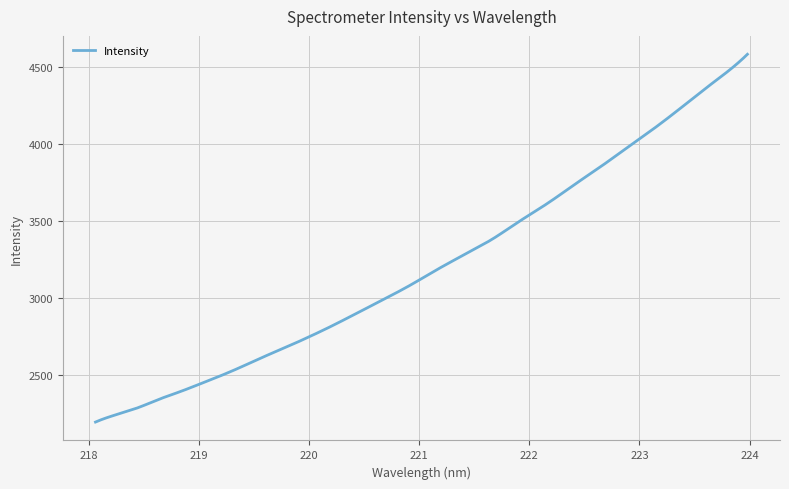

What is the greatest value displayed?

4583.7